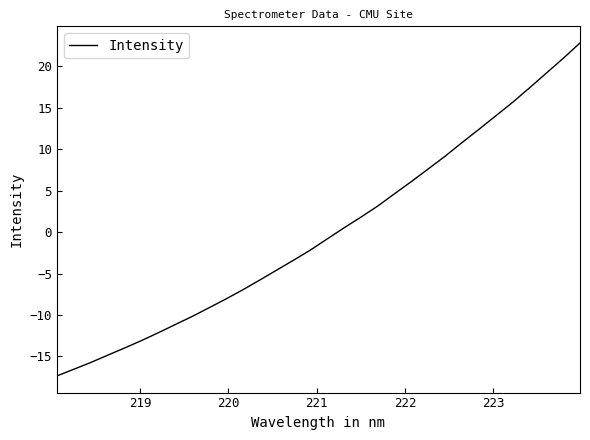

What is the minimum value shown in the chart?

-17.4